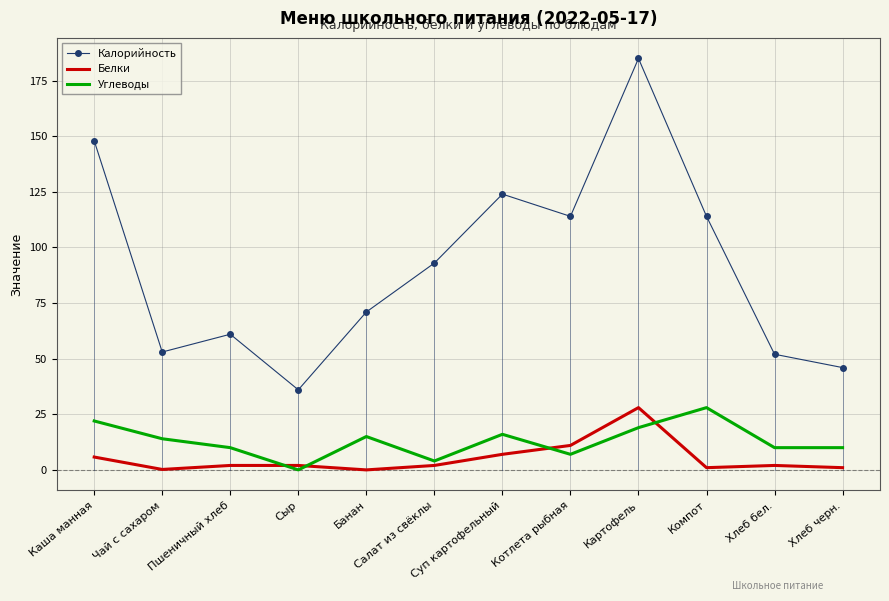

At which category is the sum across all series the highest?

Картофель